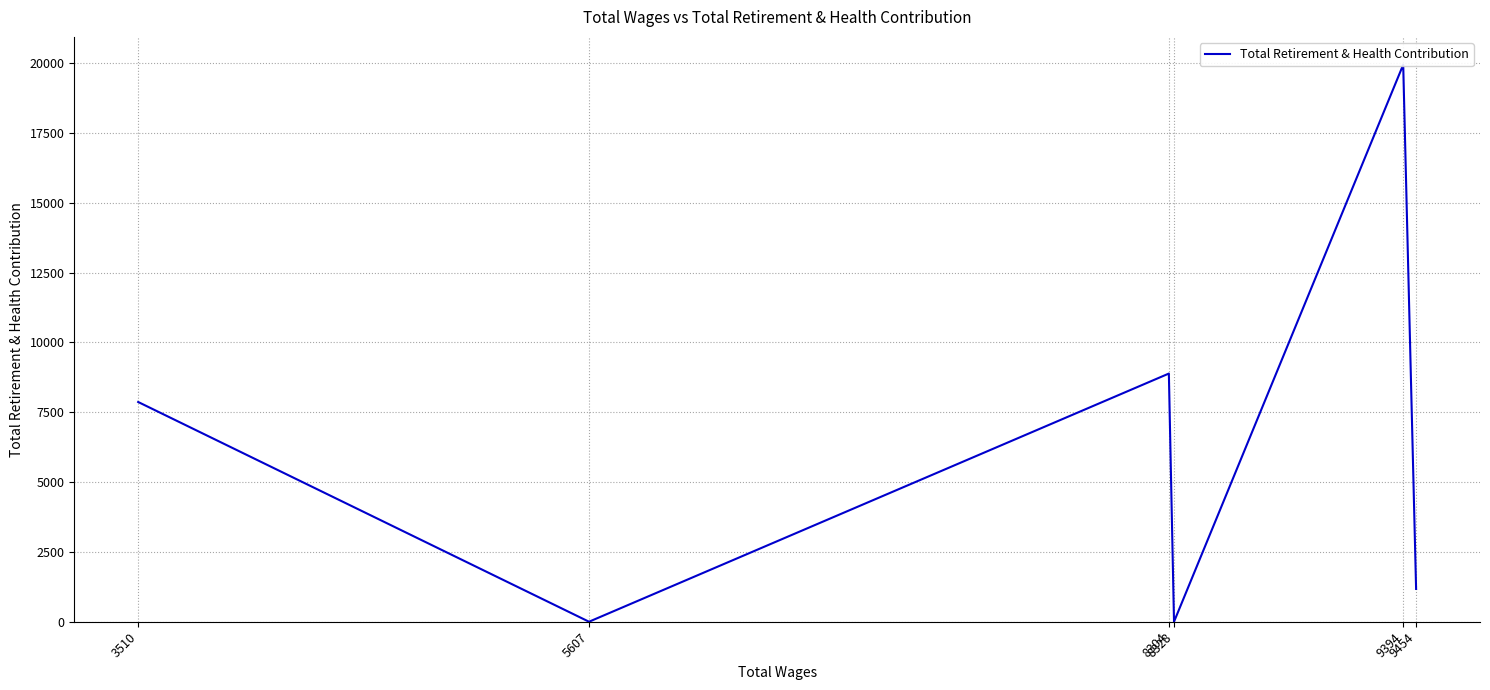

Does the chart display data point markers on the line(s)?

No